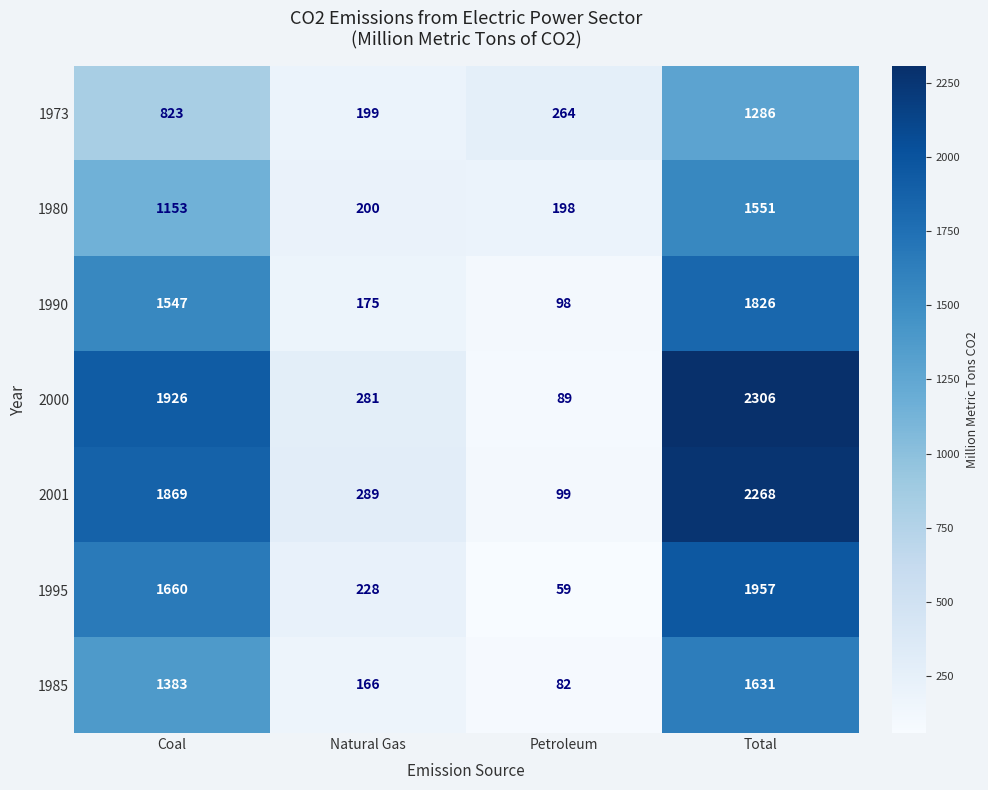

Reading left to right, transcribe all the data shown in this chart.

1973: 823	199	264	1286
1980: 1153	200	198	1551
1990: 1547	175	98	1826
2000: 1926	281	89	2306
2001: 1869	289	99	2268
1995: 1660	228	59	1957
1985: 1383	166	82	1631